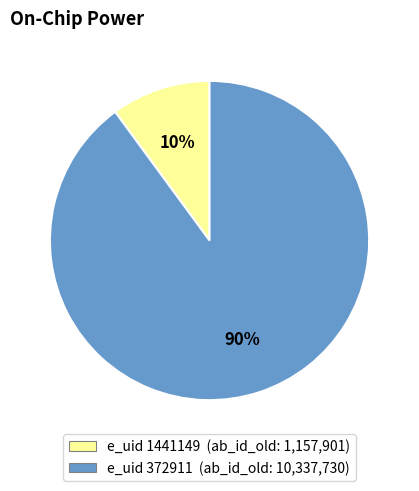

To the nearest percent, what is the average slice percentage?

50%